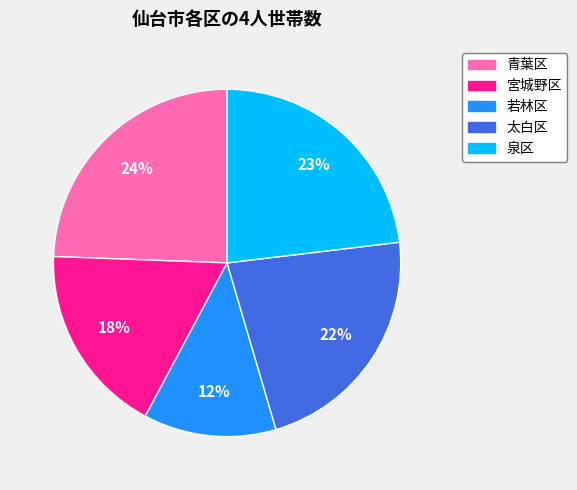

Combined, do 泉区 and 若林区 account for over 50%?

No